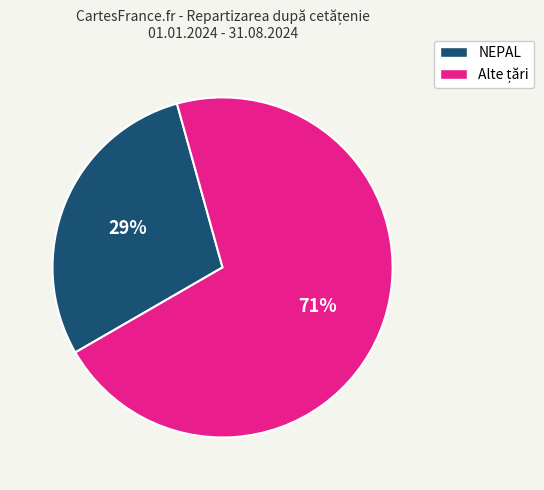

How many segments does this pie chart have?

2